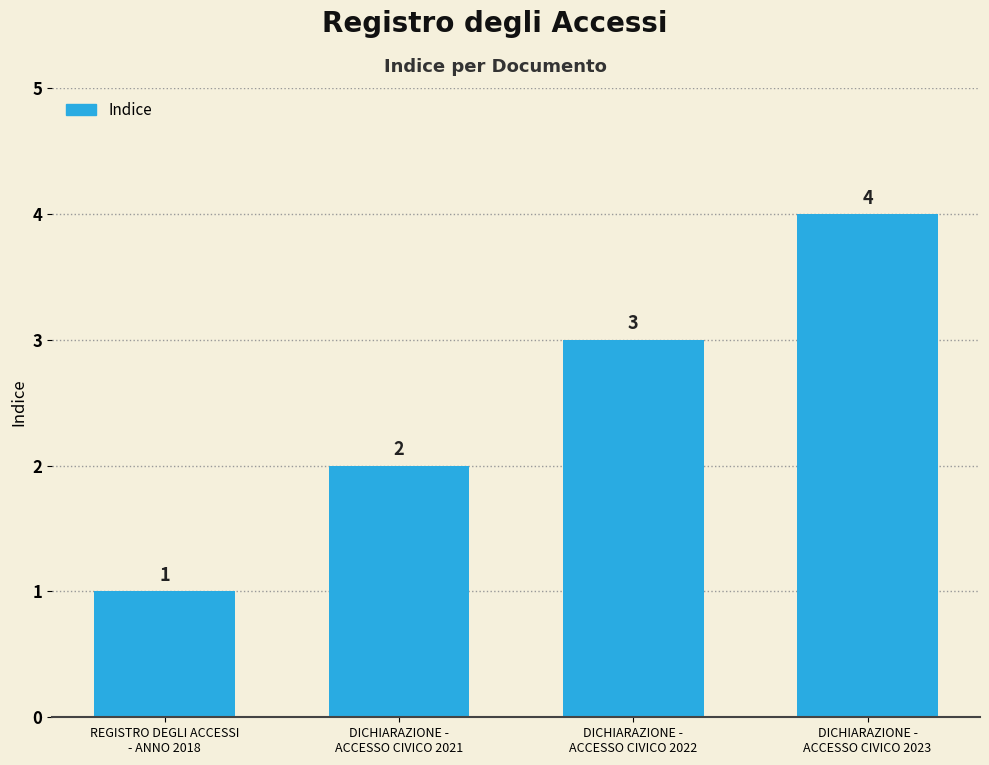

What is the greatest value displayed?

4